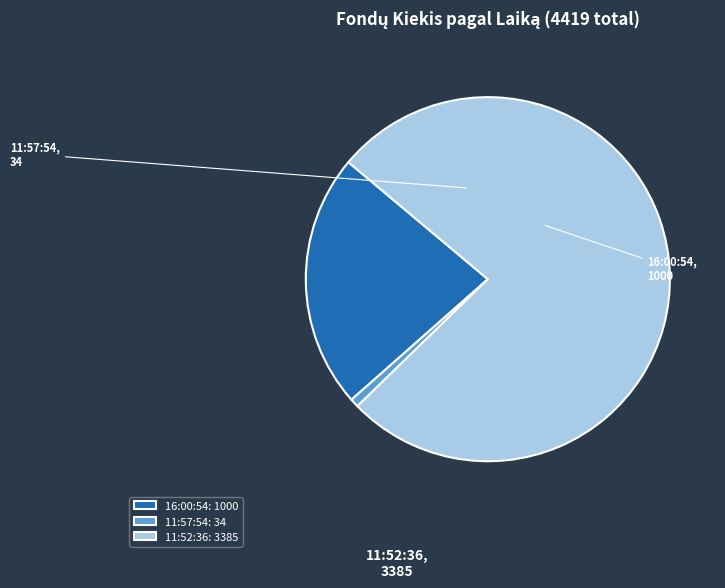

What is the largest slice in the pie chart?

11:52:36